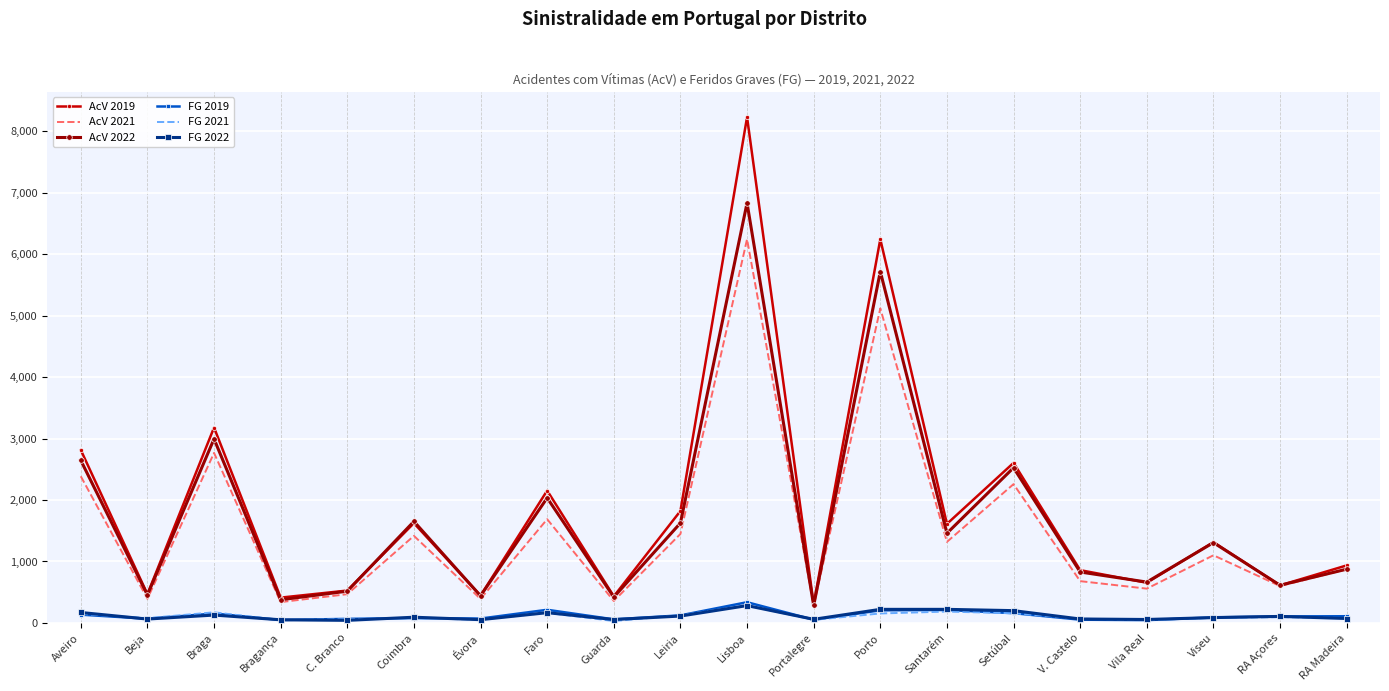

True or false: AcV 2019 and FG 2022 cross at least once.

False